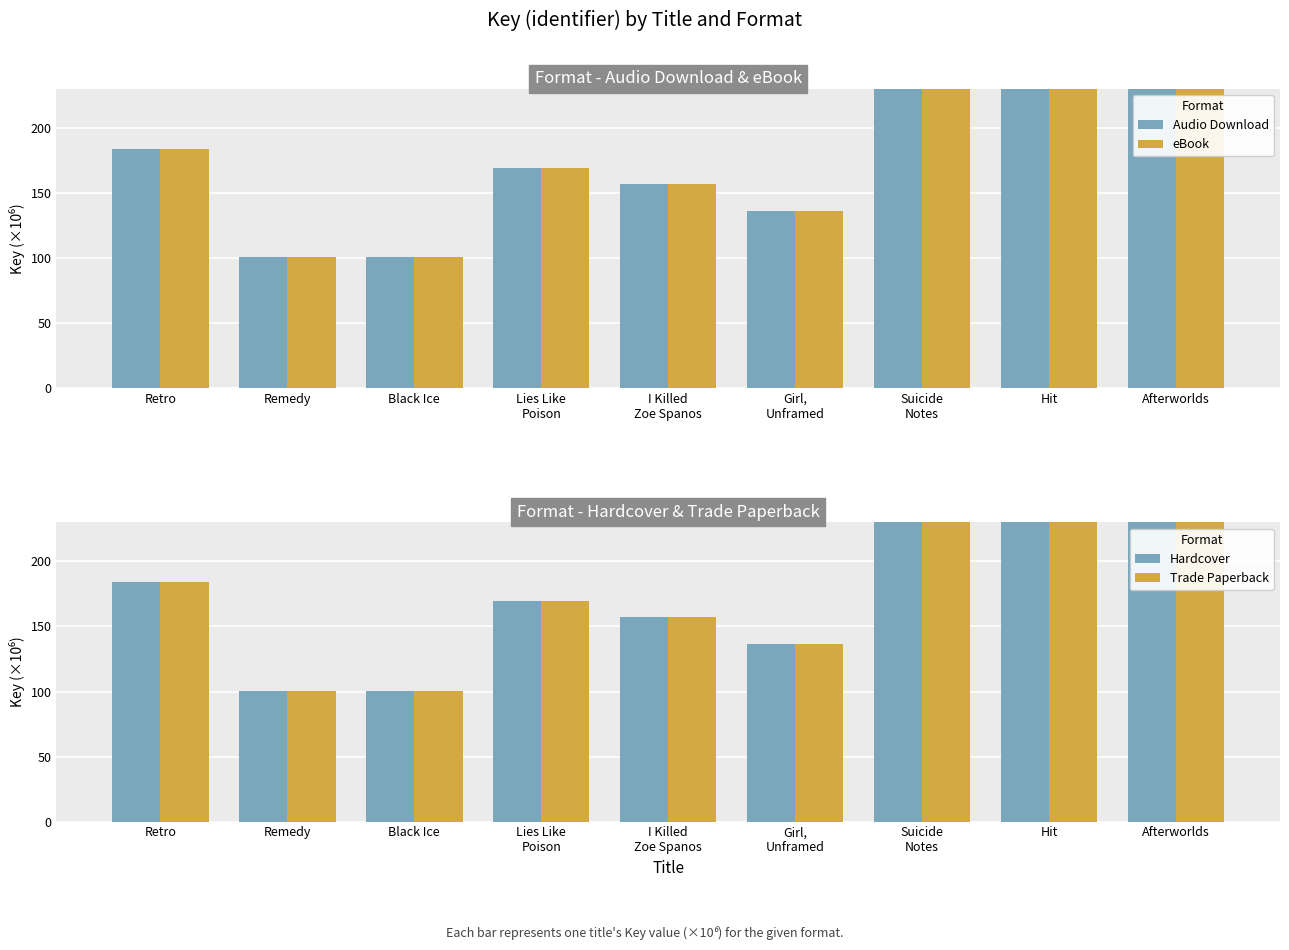

At which label does eBook first exceed 169?

Retro